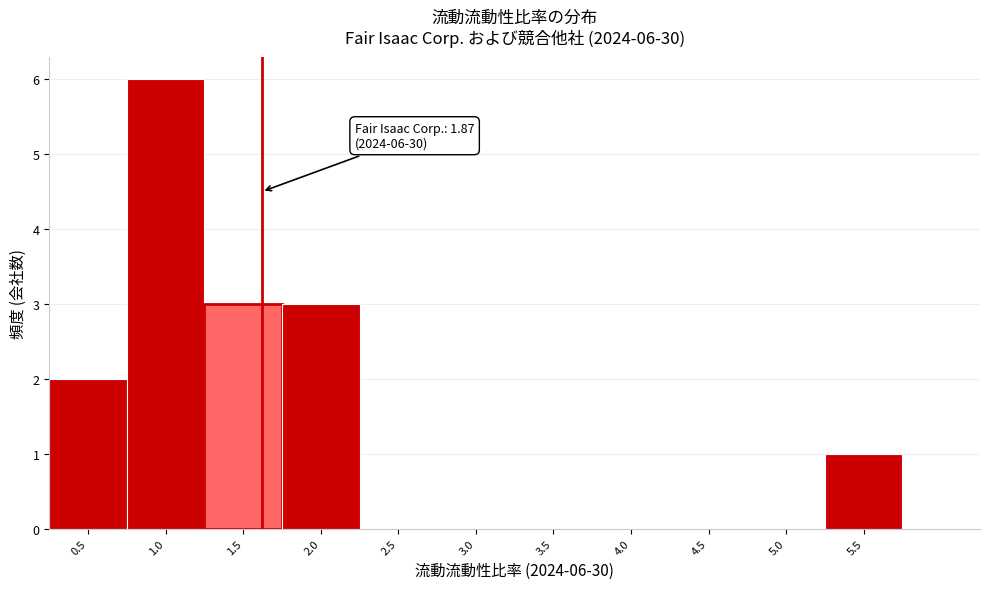

Reading left to right, what are all the values shown in this chart?

0.5=2	1.0=6	1.5=3	2.0=3	2.5=0	3.0=0	3.5=0	4.0=0	4.5=0	5.0=0	5.5=1